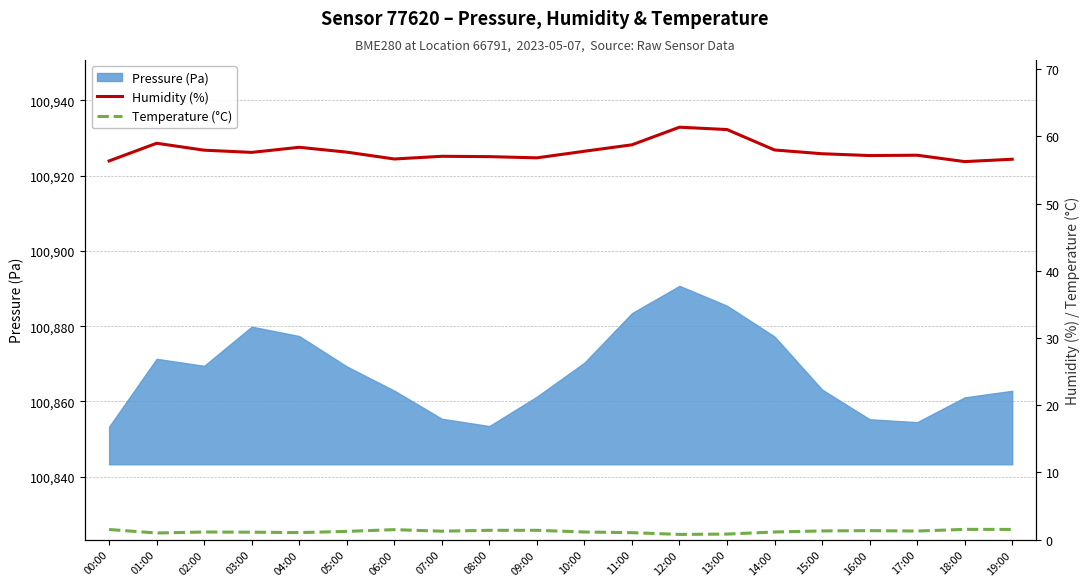

What is the minimum value for Pressure (Pa)?

100853.3